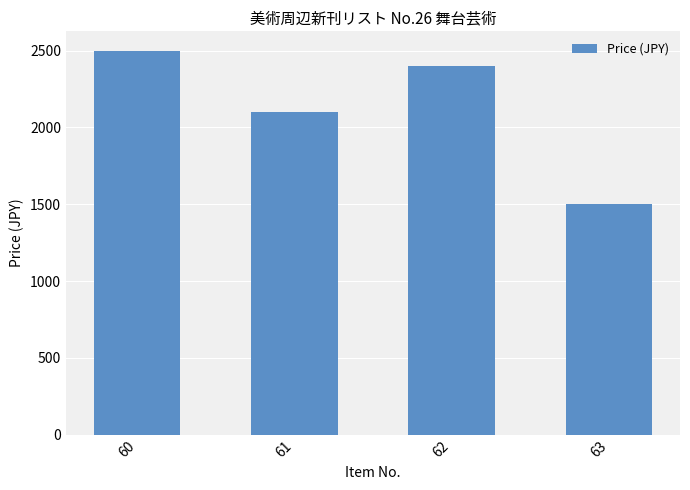

Is it true that the value at 63 is 1500?

True